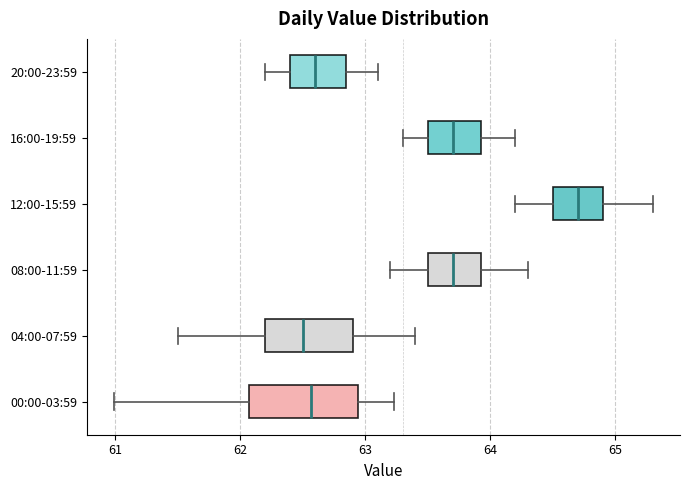

Where is the right edge of the box for 00:00-03:59 on the x-axis? The values are not printed on the chart, so give them approximately, as read against the axis.

62.9